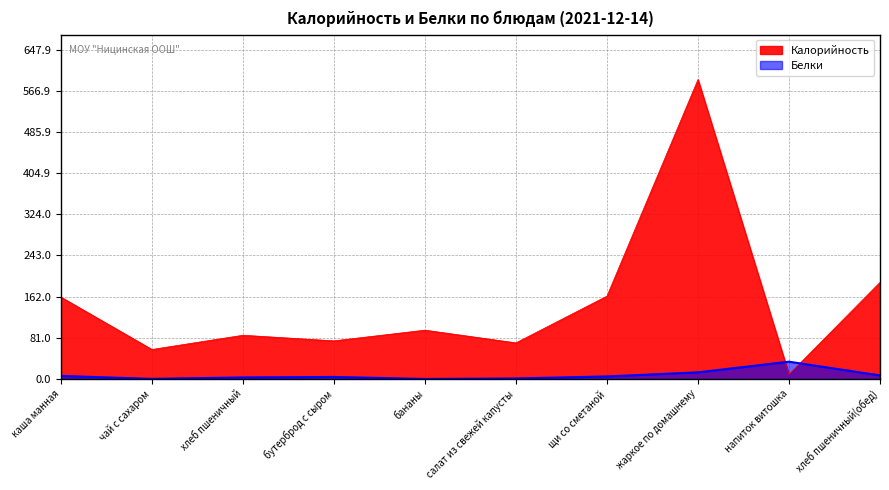

How many data points in Белки are less than 5?

5